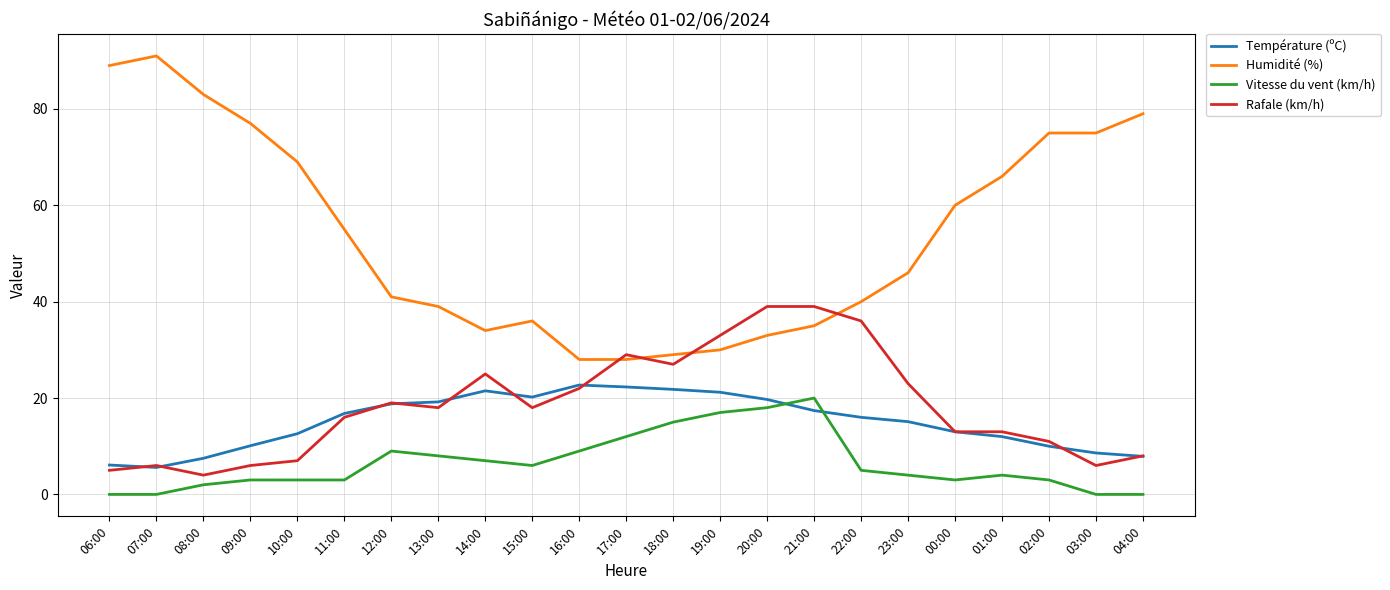

At which label does Rafale (km/h) reach its minimum?

08:00